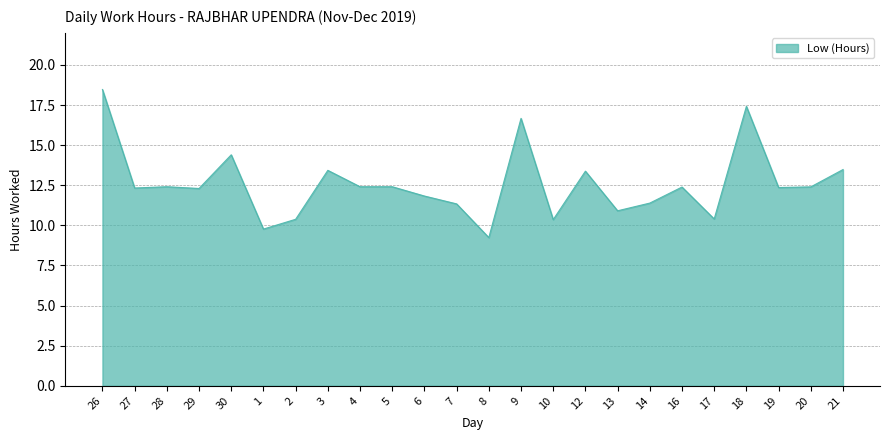

True or false: there are more than 0 points higher than both neighbors.

True